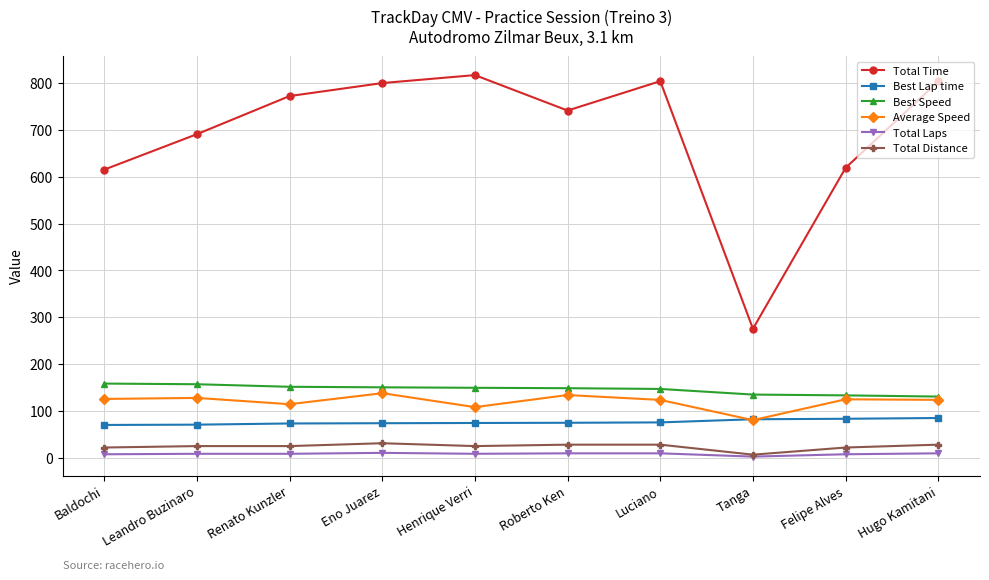

What is the minimum value for Best Speed?

130.3